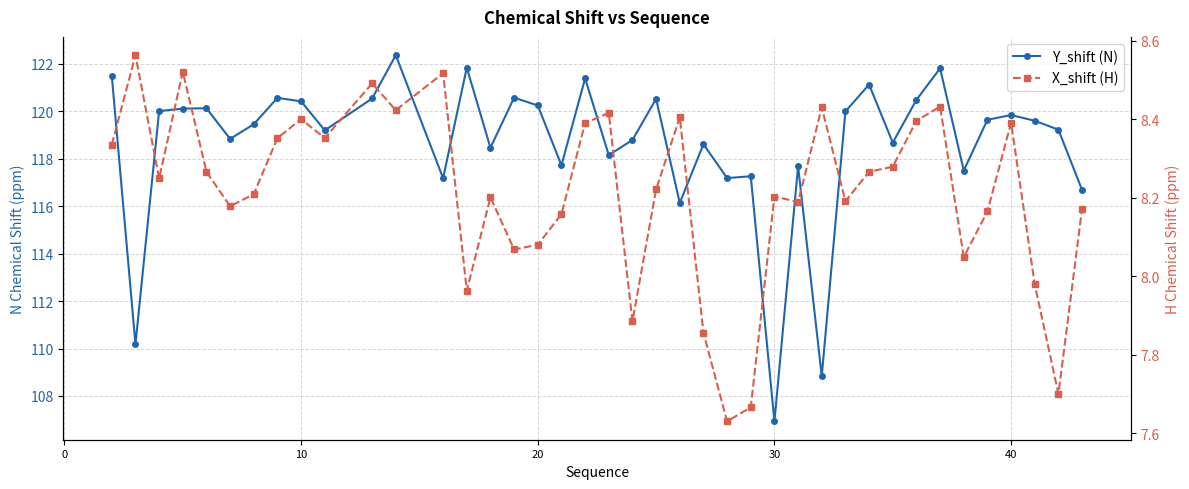

How many data points in Y_shift (N) are less than 119?

17